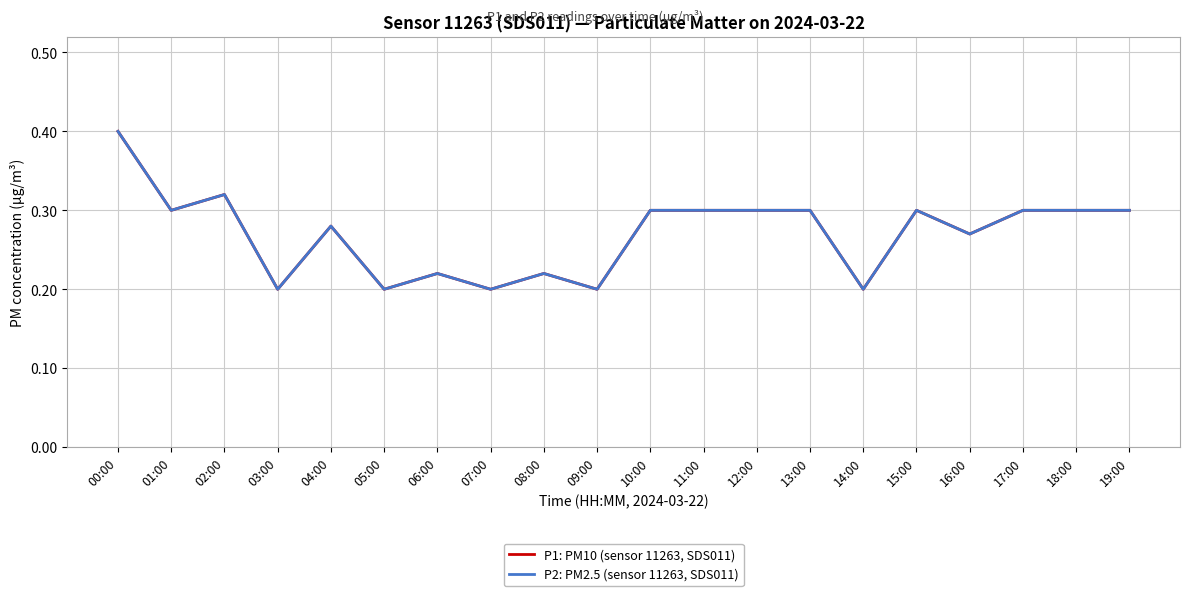

What is the value of the P2: PM2.5 (sensor 11263, SDS011) point at the 10th from the left?

0.2